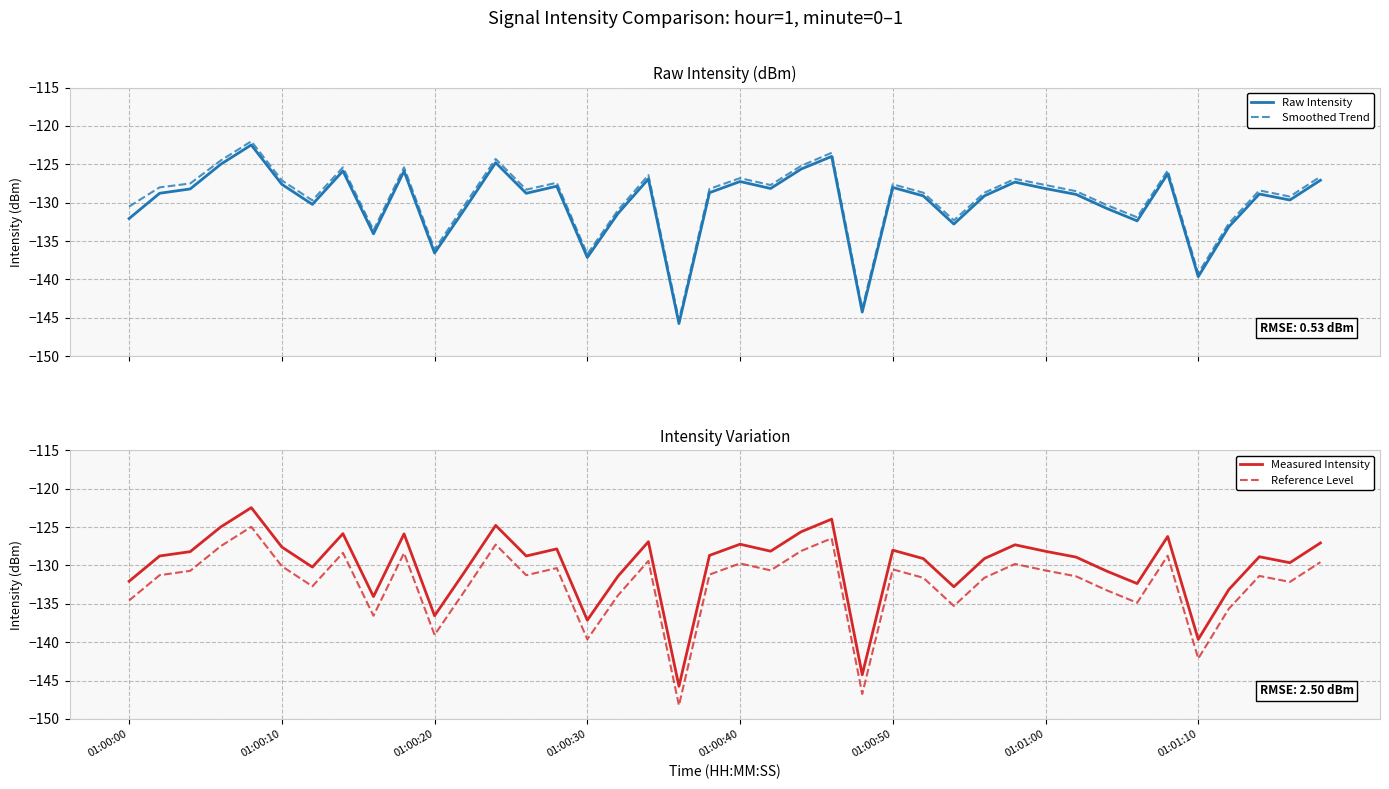

What are all the series names shown in the legend?

Raw Intensity, Smoothed Trend, Measured Intensity, Reference Level